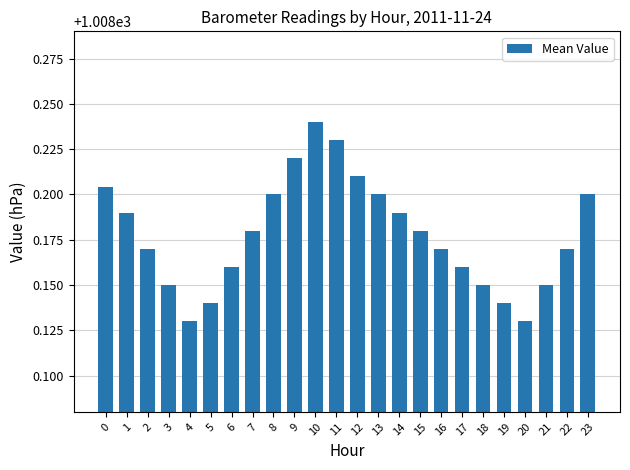

The value at 4 is 572.9. True or false?

False